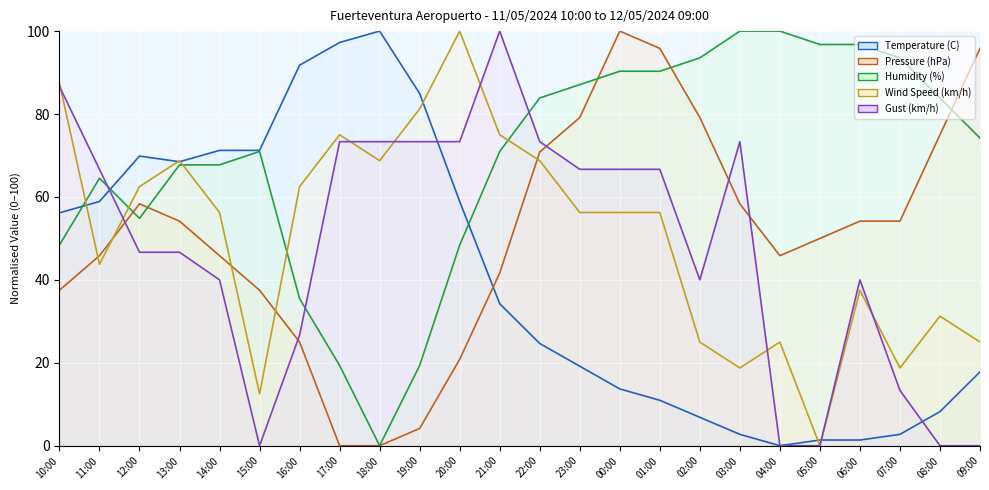

Which series has the largest total across all categories?

Humidity (%) (line)